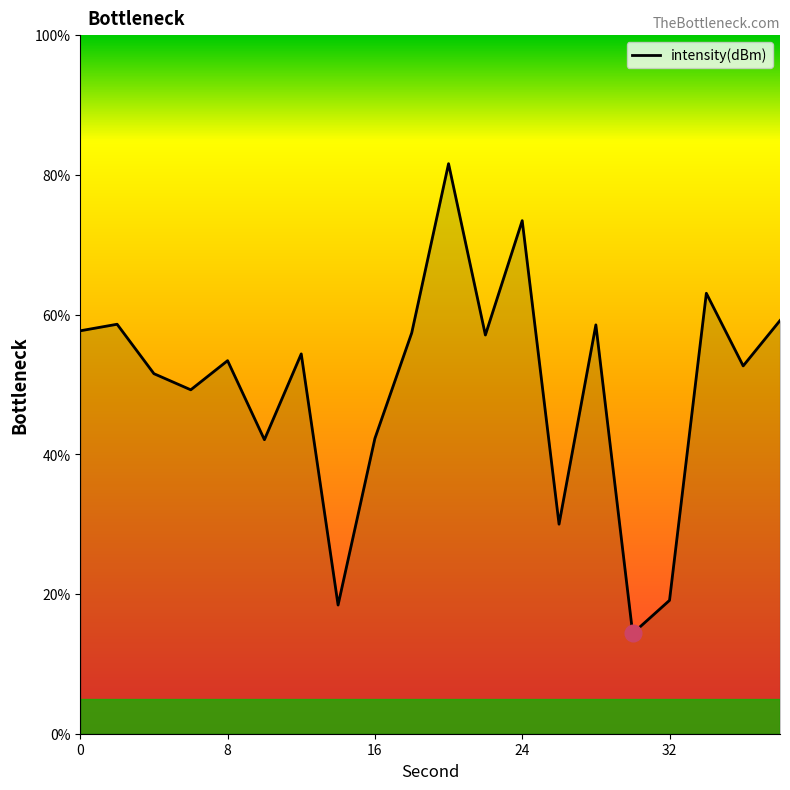

What is the difference between the maximum and minimum values?

67.2